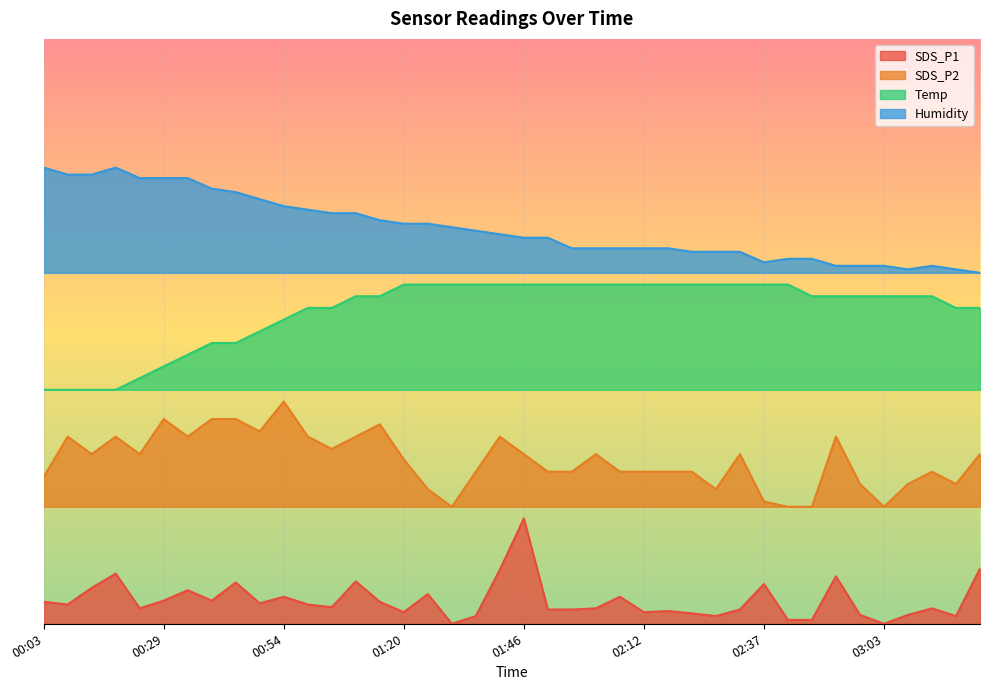

What is the value of the Temp point at the 14th from the left?

28.0